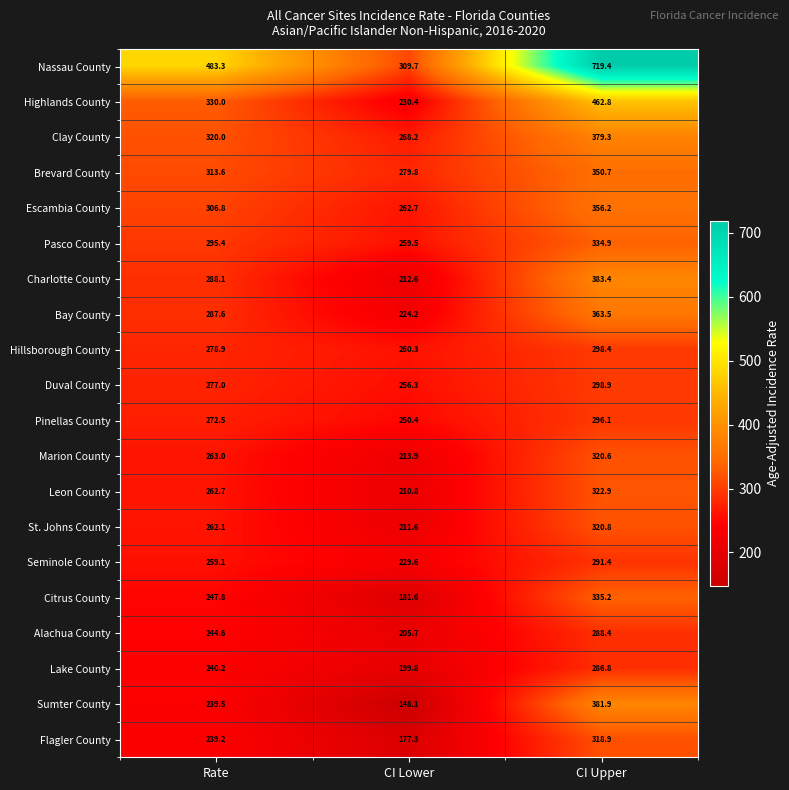

True or false: Leon County has a value of 262.7 at Rate.

True